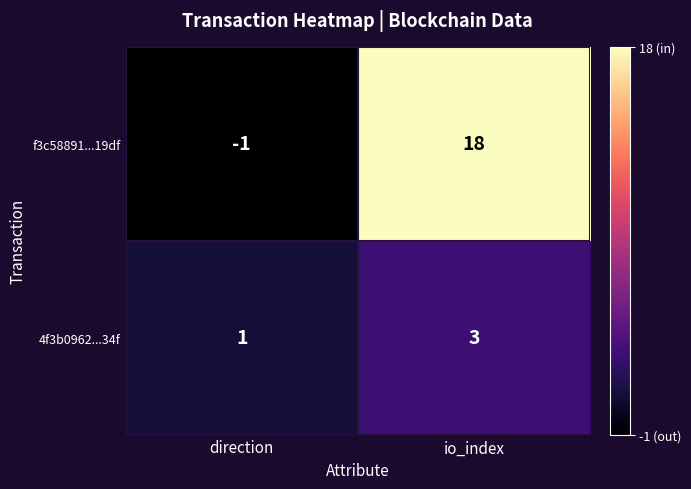

Reading left to right, what are all the values shown in this chart?

f3c58891...19df: -1	18
4f3b0962...34f: 1	3